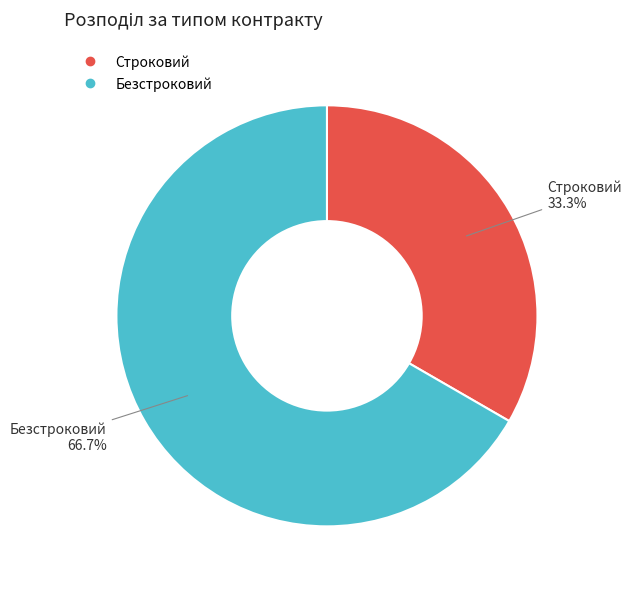

Combined, do Безстроковий and Строковий account for over 50%?

Yes